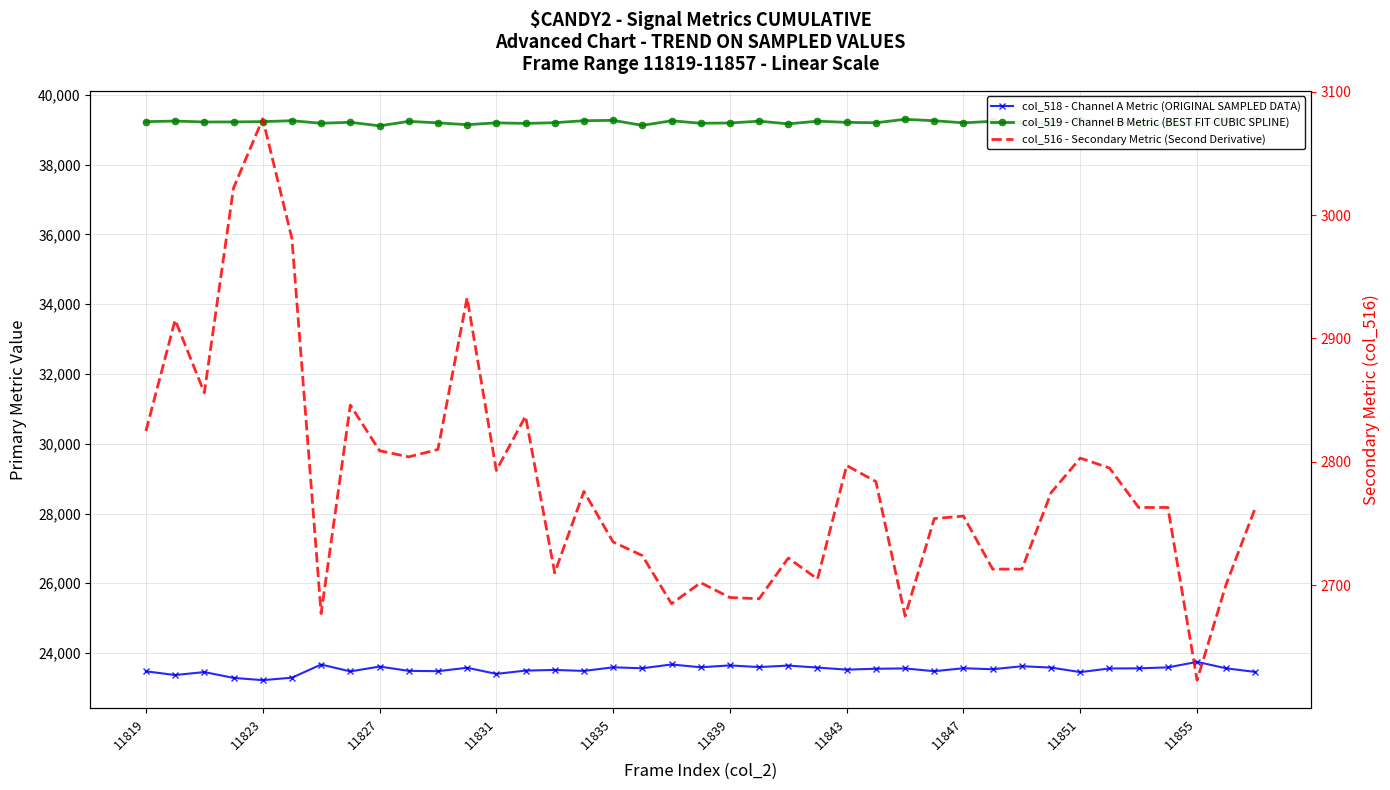

True or false: col_516 - Secondary Metric (Second Derivative) and col_518 - Channel A Metric (ORIGINAL SAMPLED DATA) intersect in this chart.

False